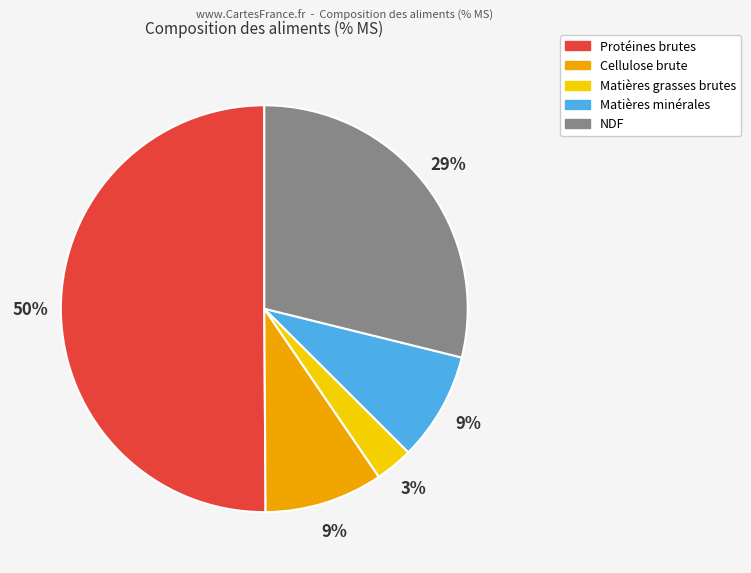

To the nearest percent, what is the difference between the largest and smallest slice percentages?

47%